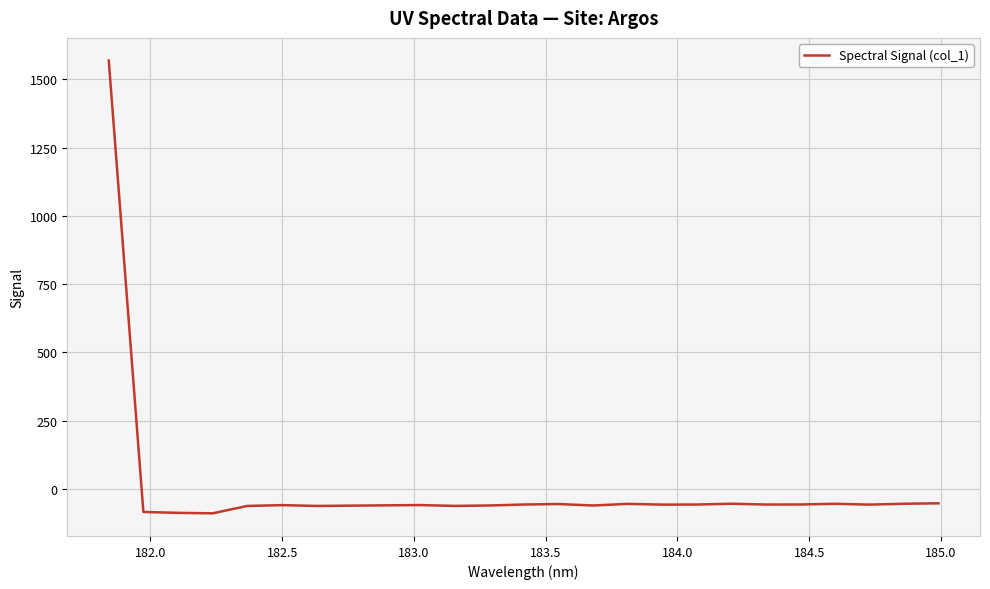

Does the chart have visible grid lines?

Yes